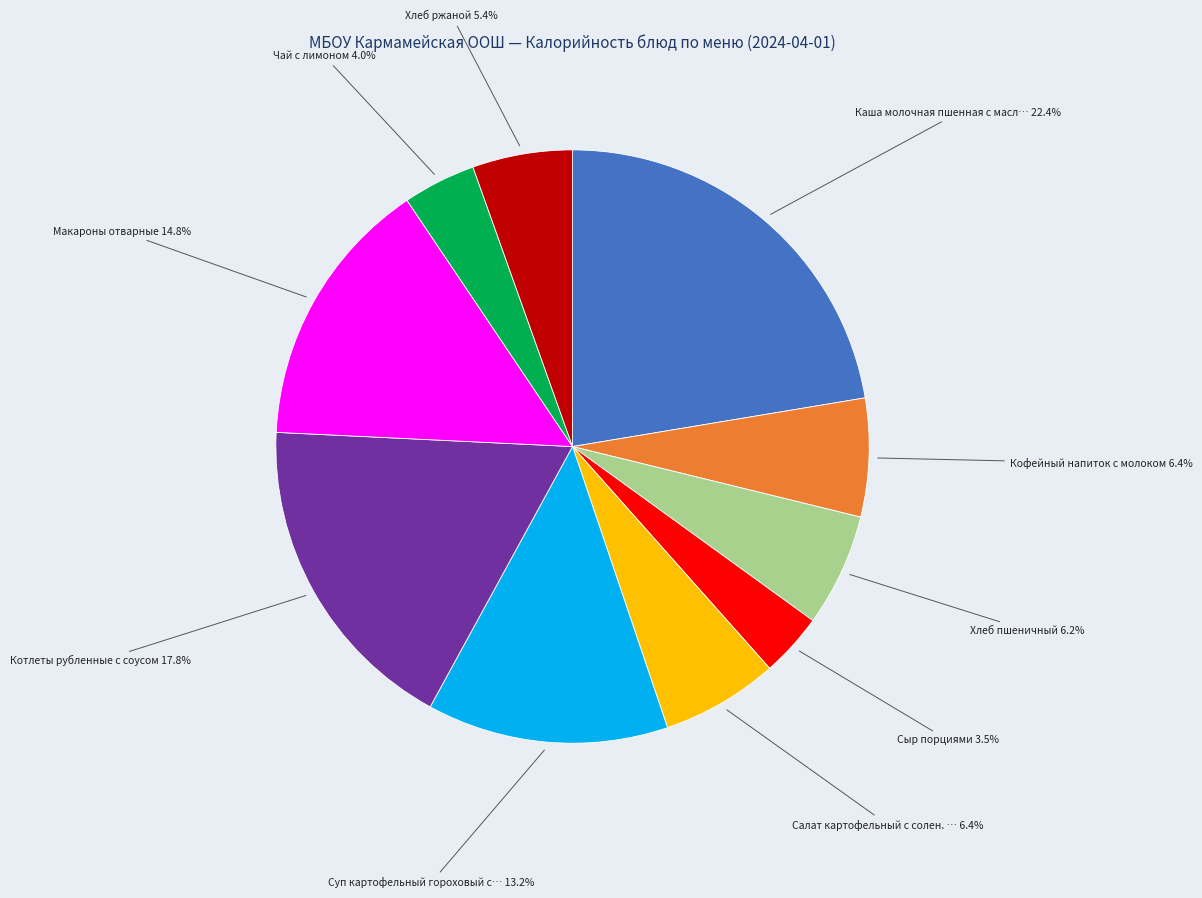

Is there a majority slice in this chart?

No